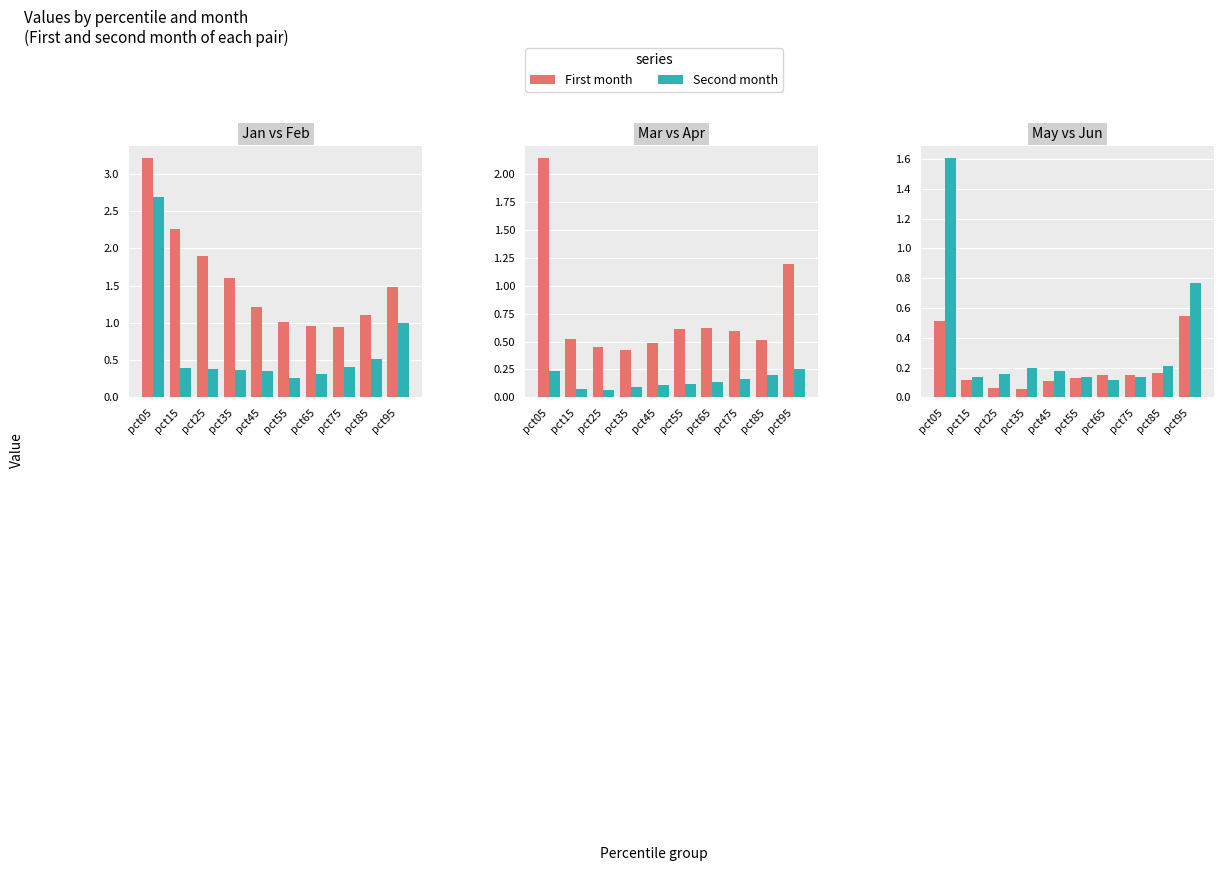

Which series has the widest spread of values?

Feb